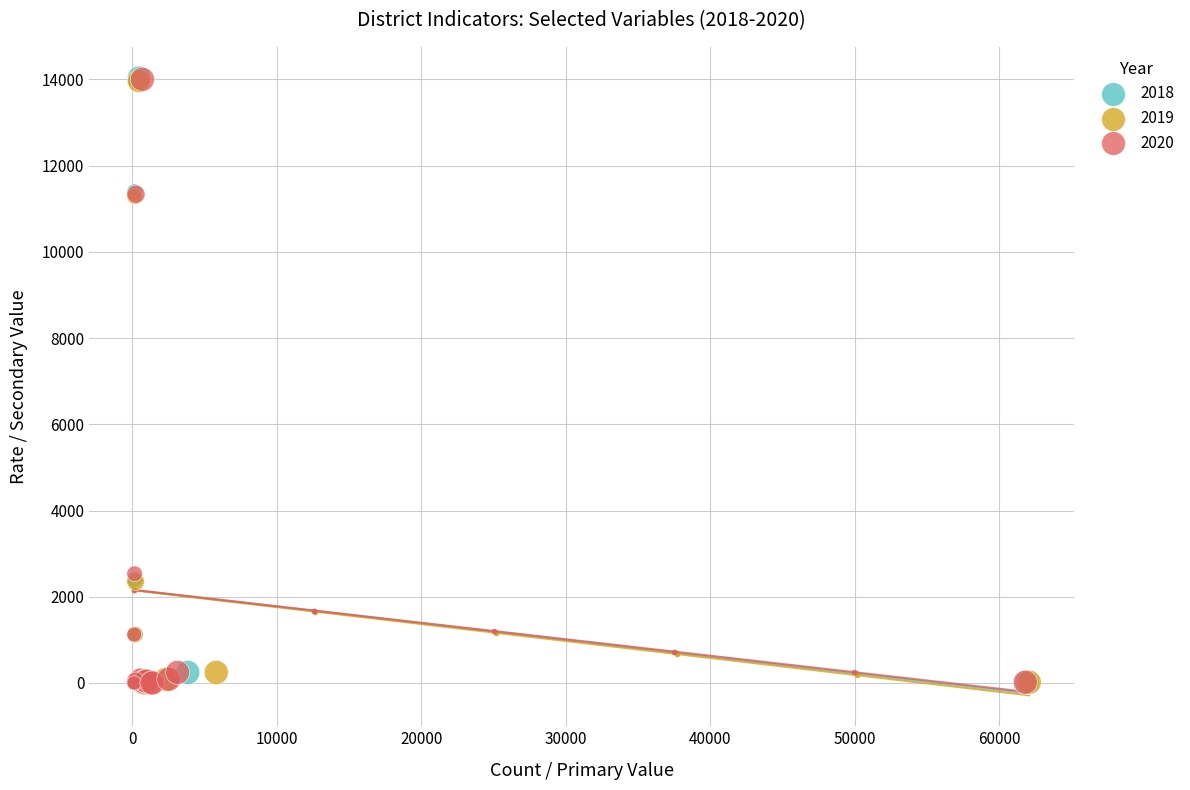

Which series has the largest Y range (max minus min)?

2018